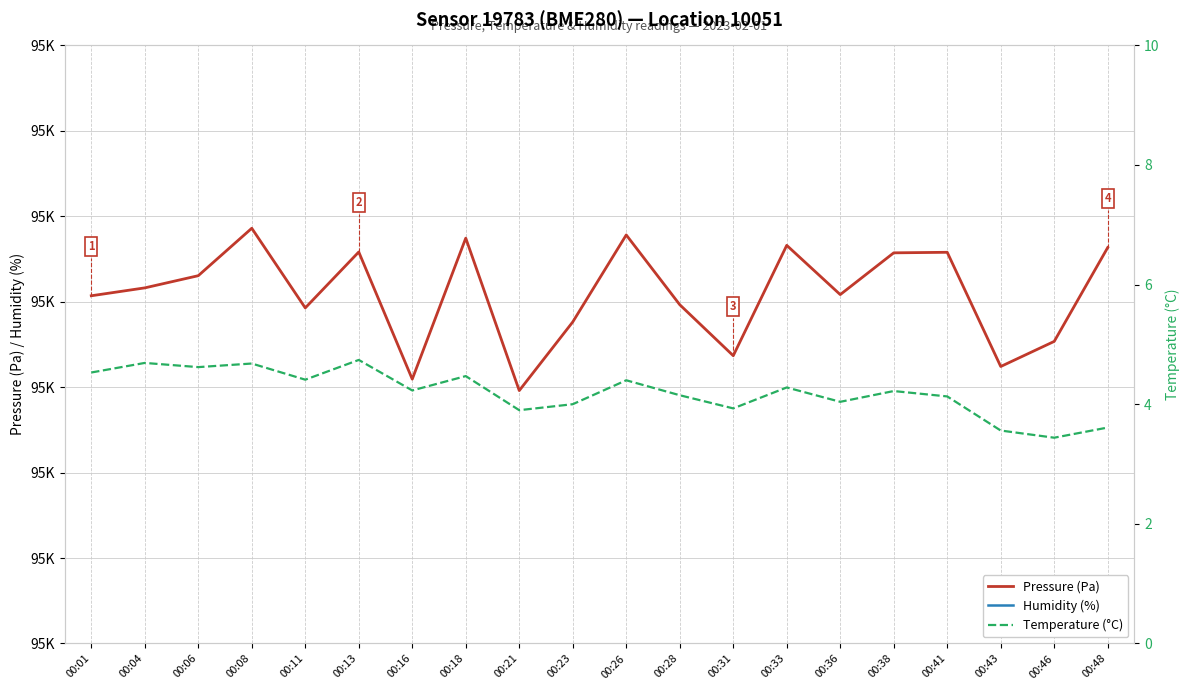

What is the average value of the Temperature (°C) series?

4.2